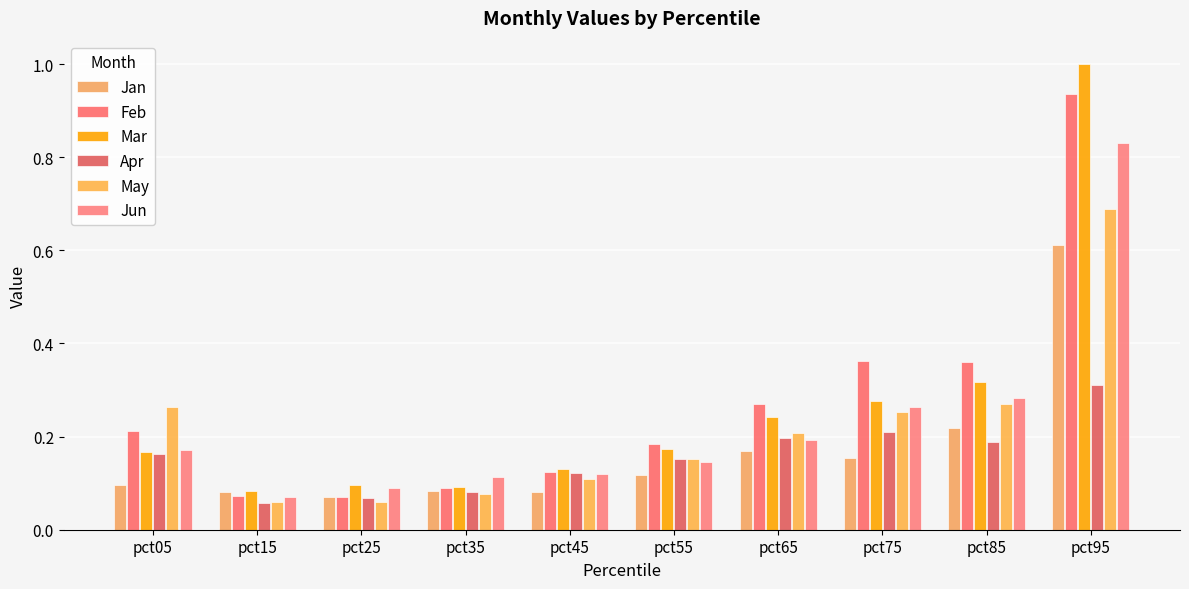

Count the number of data series in this chart.

6